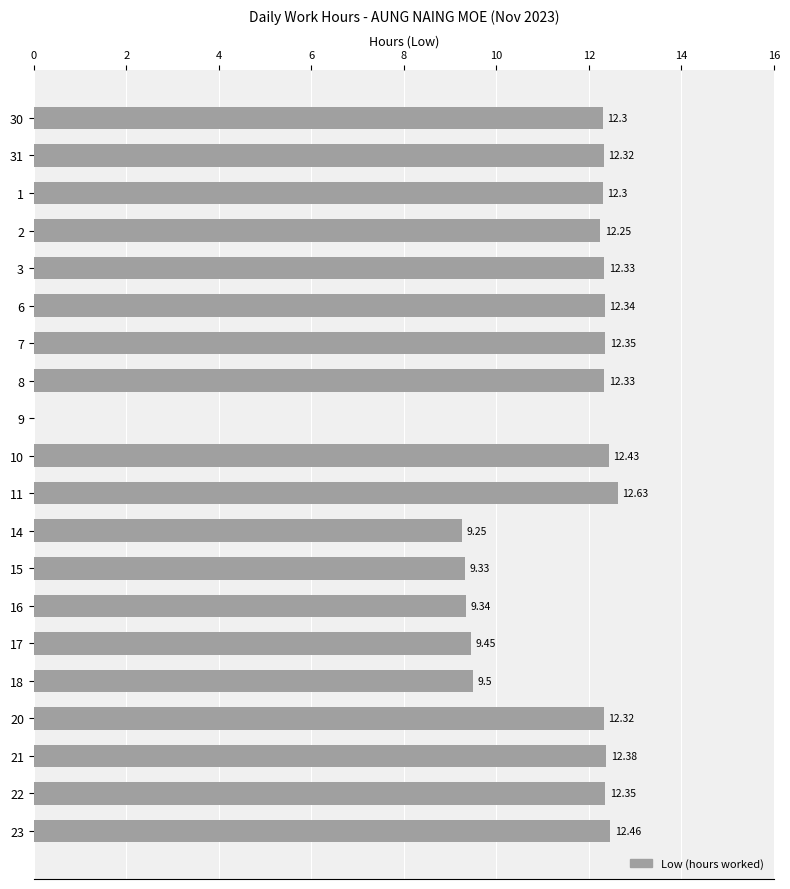

Between 9 and 17, which is larger?

17